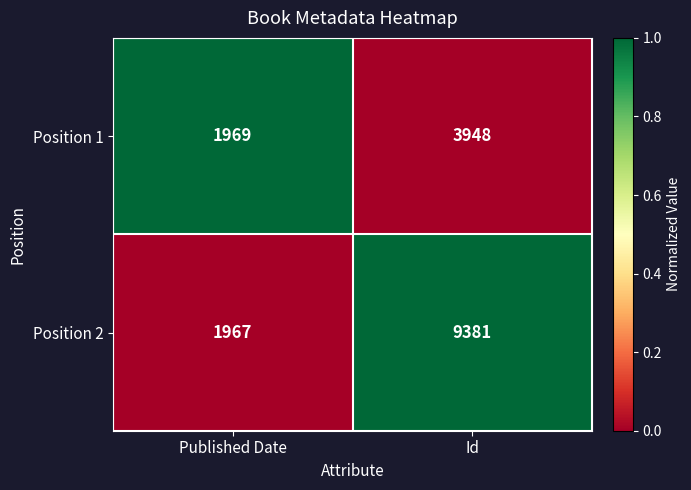

What is the sum of the Position 1 values at Id and Published Date?

5917